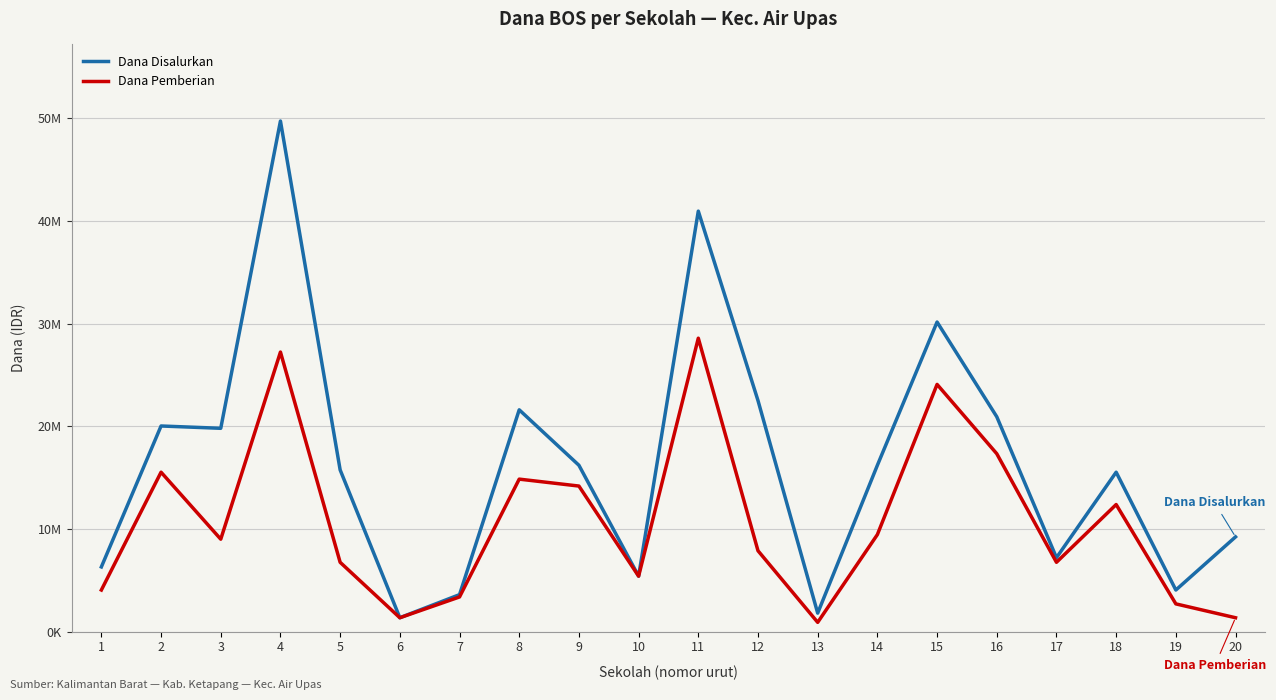

True or false: Dana Disalurkan and Dana Pemberian cross at least once.

False